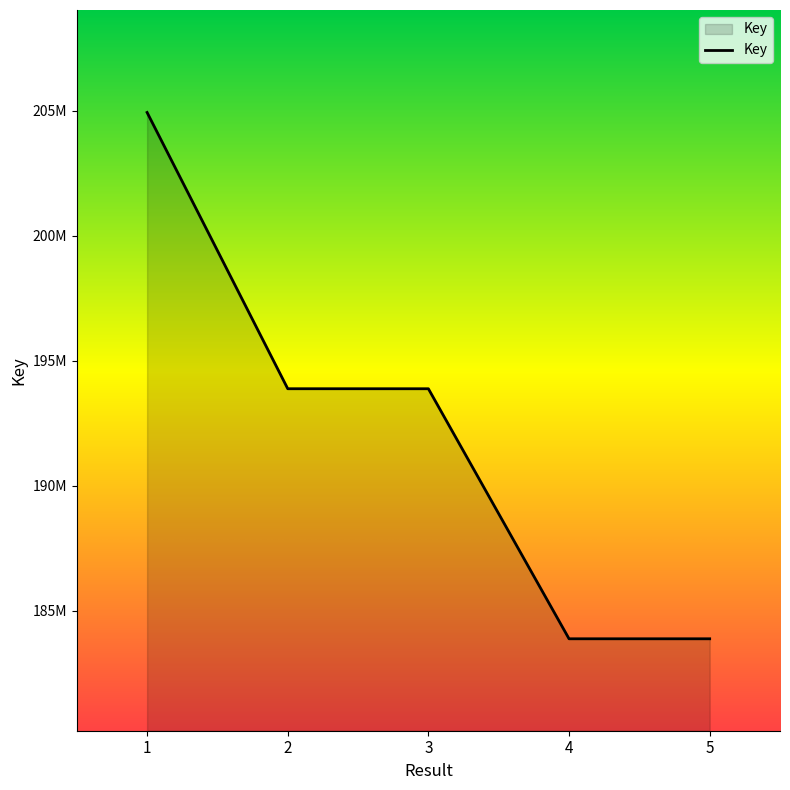

Does the chart have visible grid lines?

No